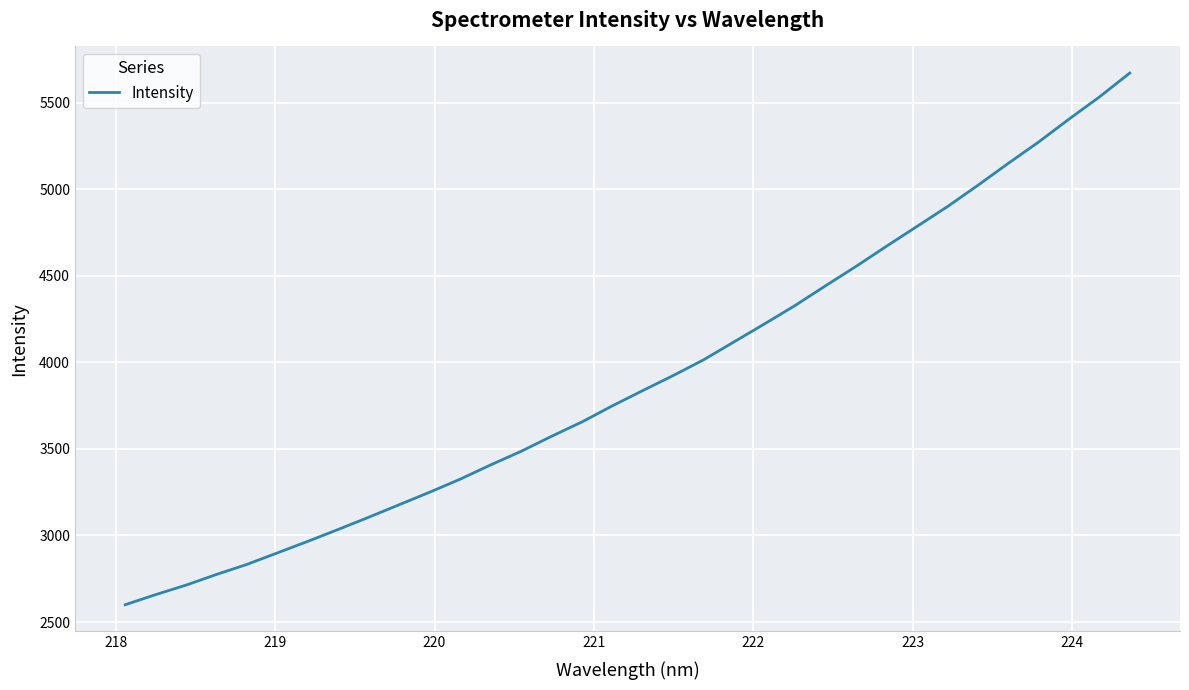

What is the maximum value shown in the chart?

5670.2